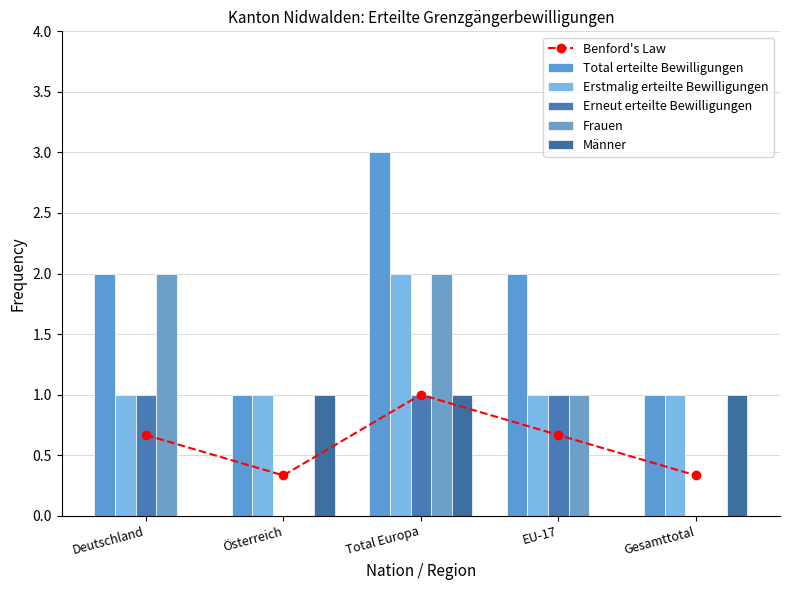

What position from the left is Total Europa?

3